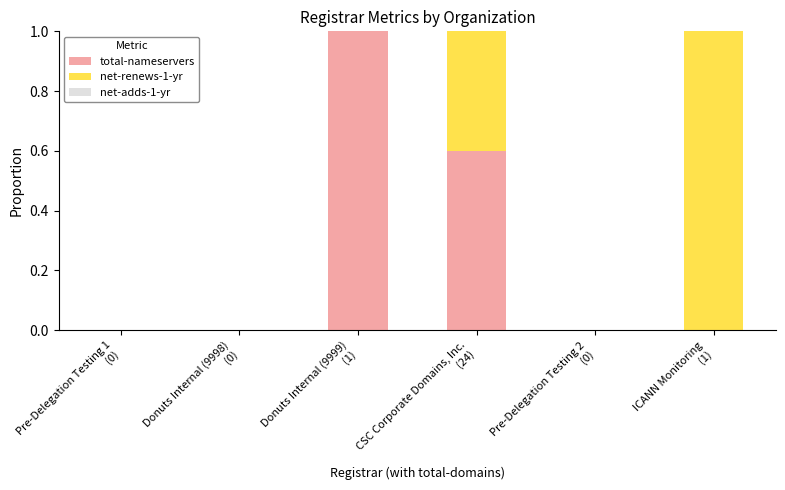

The value of total-nameservers at CSC Corporate Domains, Inc.
(24) is 0.6. True or false?

True